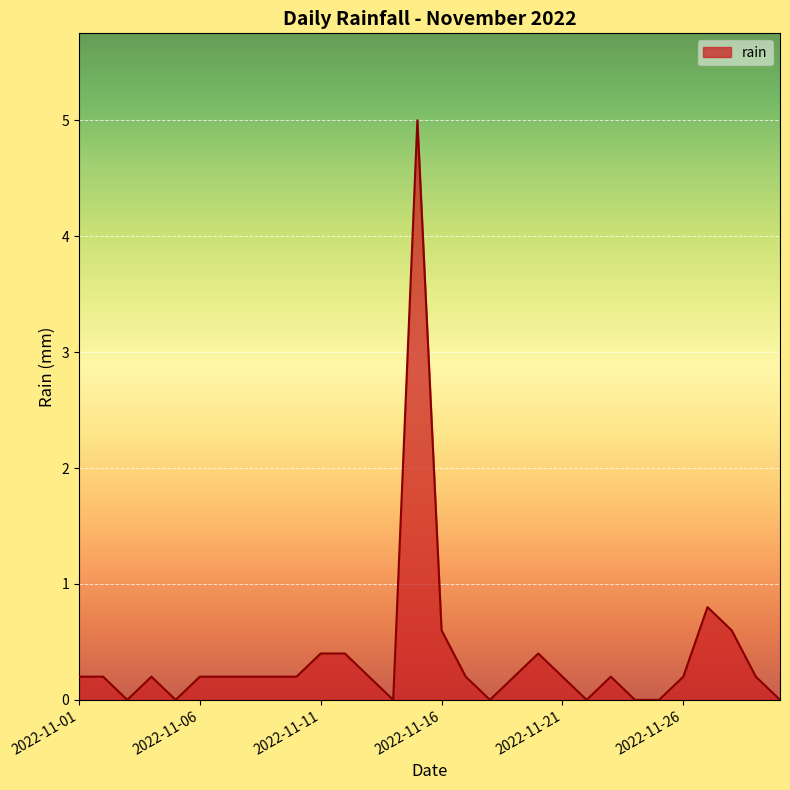

What is the difference between the maximum and minimum values?

5.0